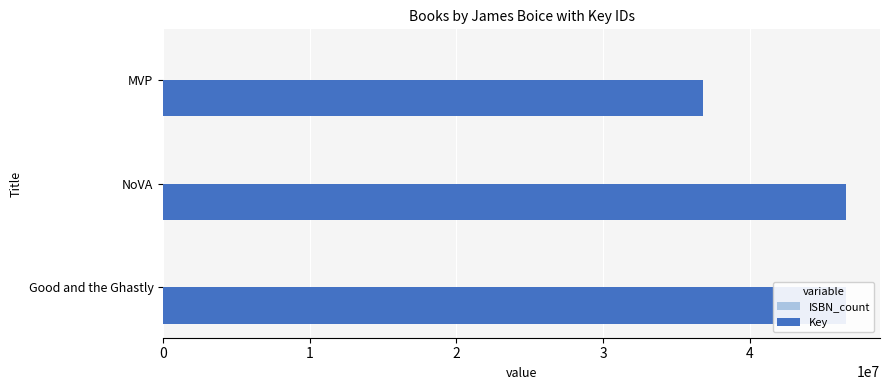

Between 2 and 1, which is larger?

2